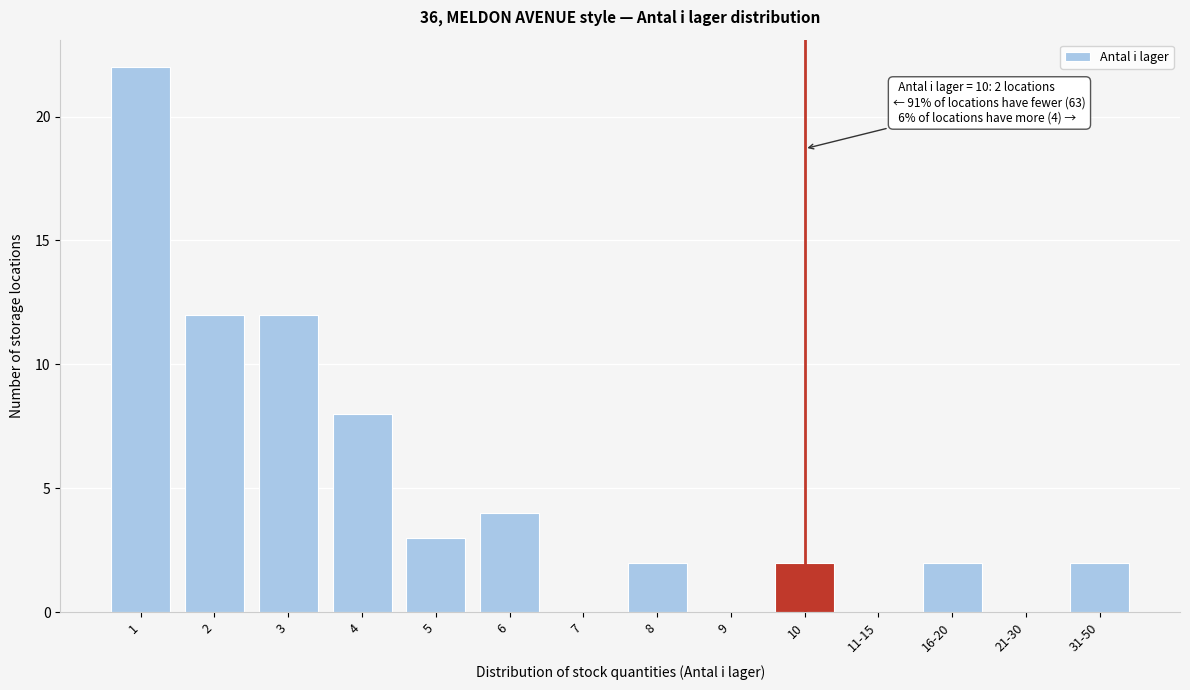

Reading left to right, extract all data points from this chart.

1=22	2=12	3=12	4=8	5=3	6=4	7=0	8=2	9=0	10=2	11-15=0	16-20=2	21-30=0	31-50=2